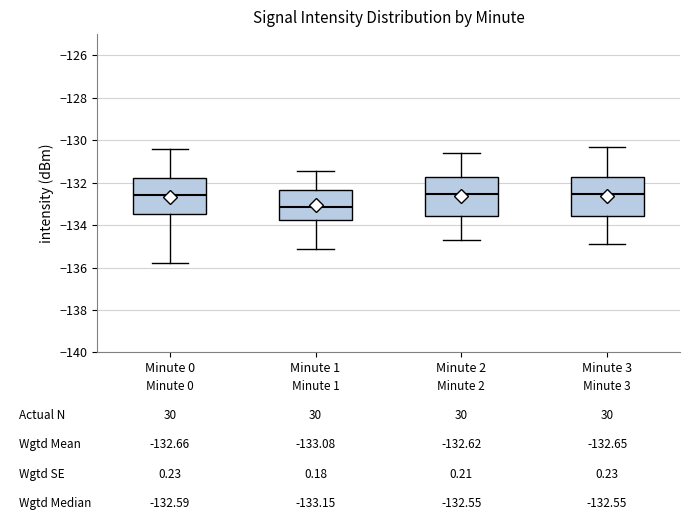

Which box's median line is the lowest?

Minute 1